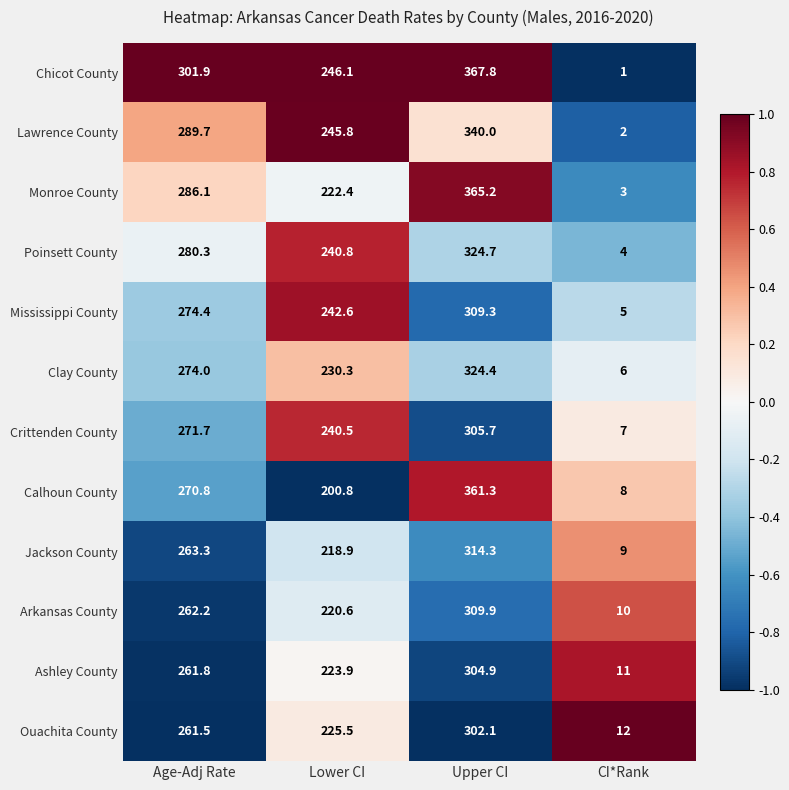

What is the sum of all Mississippi County values?

831.3